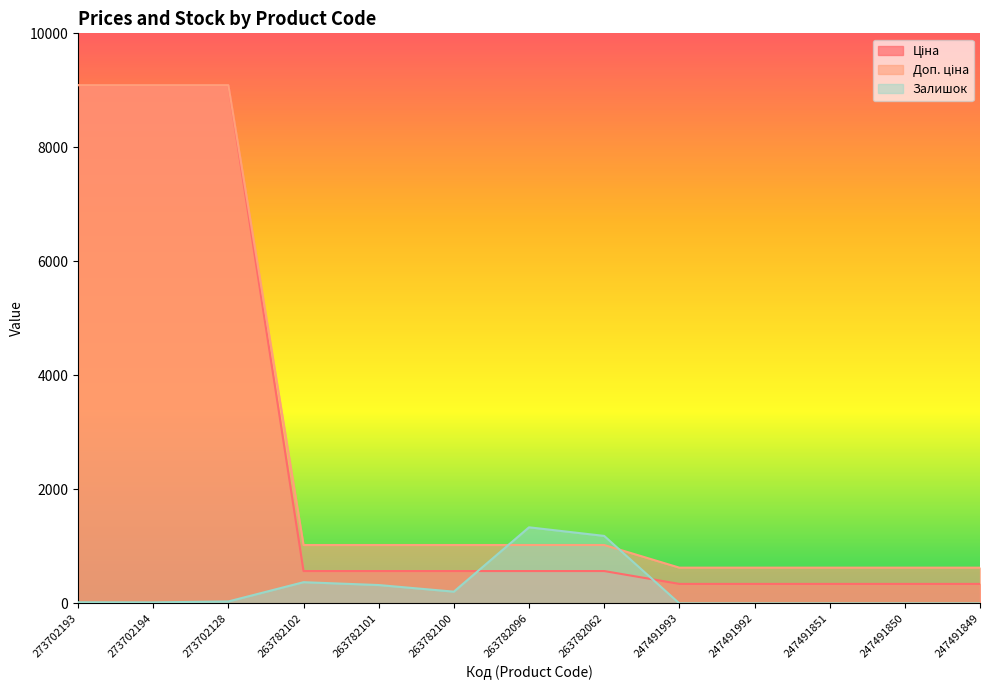

What position from the right is 247491993?

5